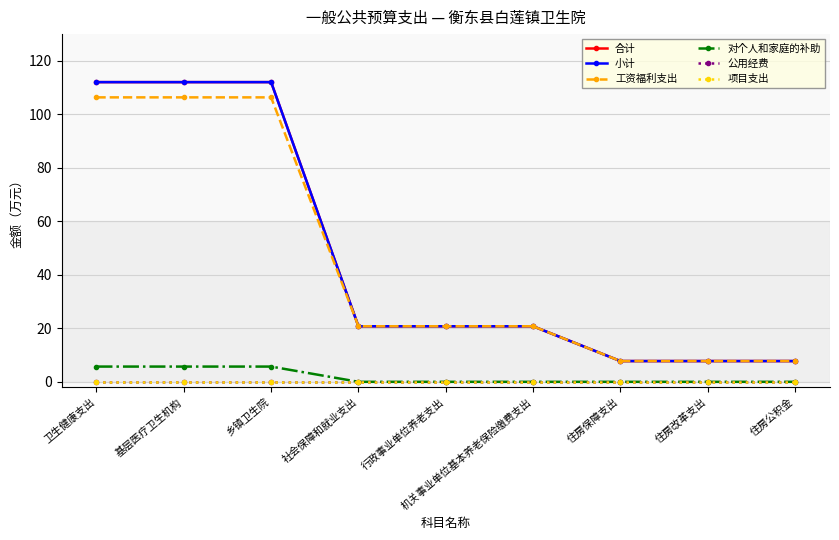

True or false: 合计 and 项目支出 intersect in this chart.

False